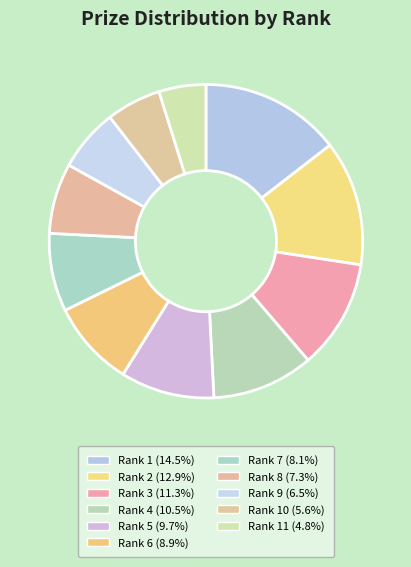

Which slice is the smallest?

11